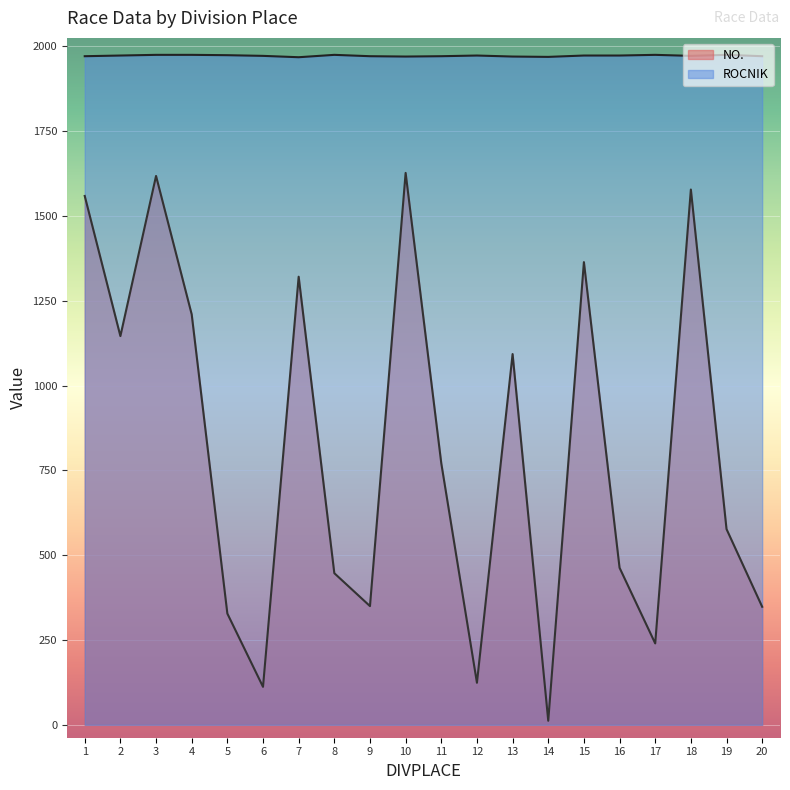

True or false: ROCNIK and NO. intersect in this chart.

False